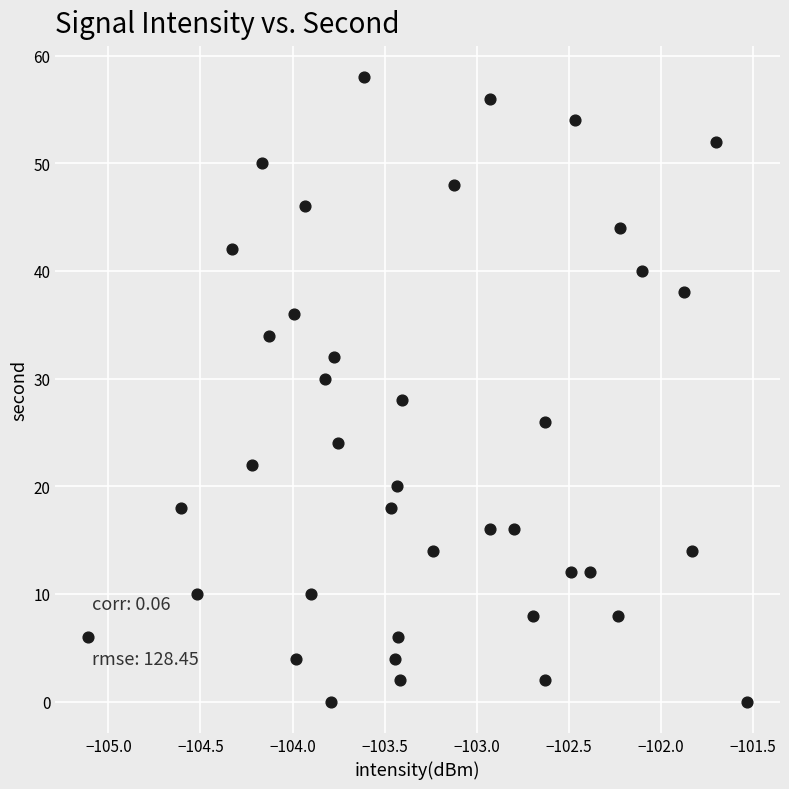

How many data points are displayed?

40